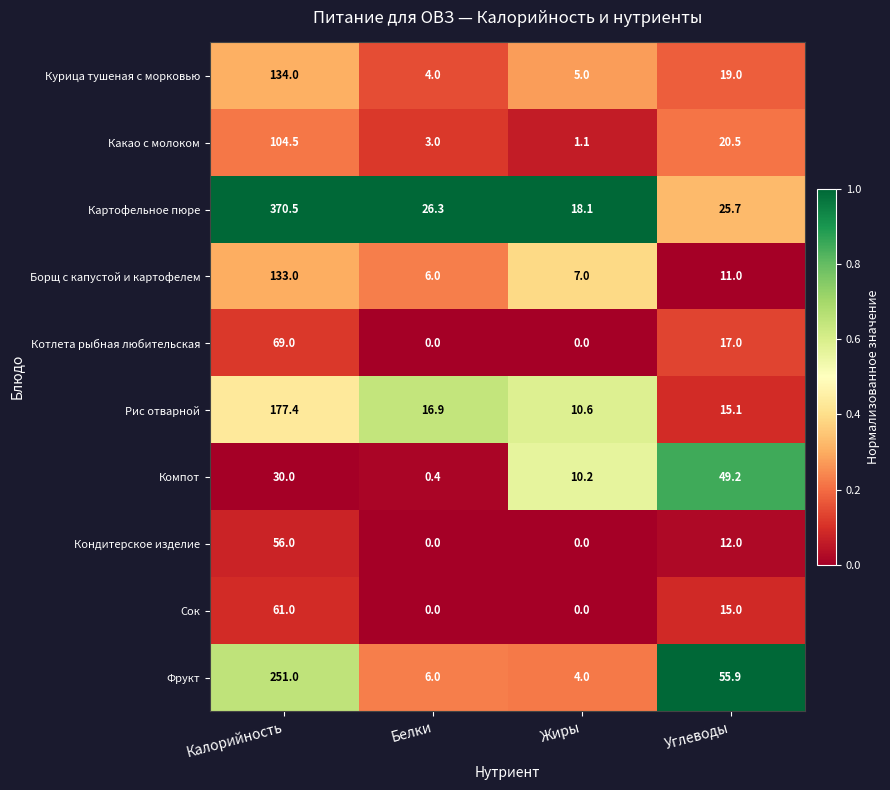

At how many categories does at least one series exceed 0?

4